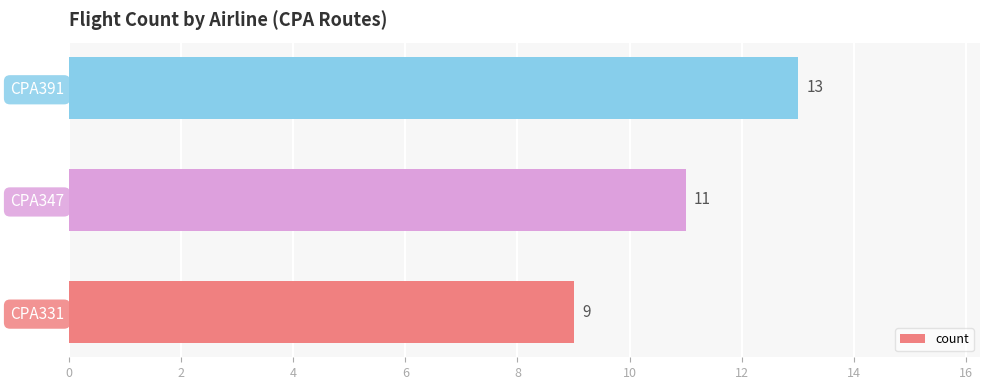

What is the sum of all values?

33